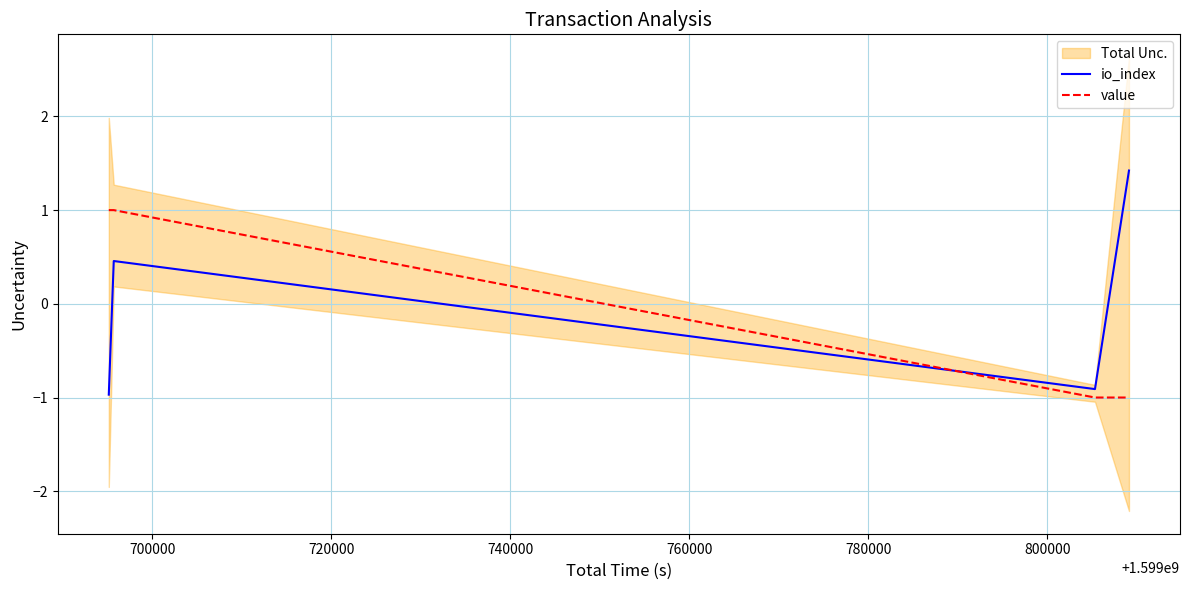

How many data points in io_index are less than 0?

2